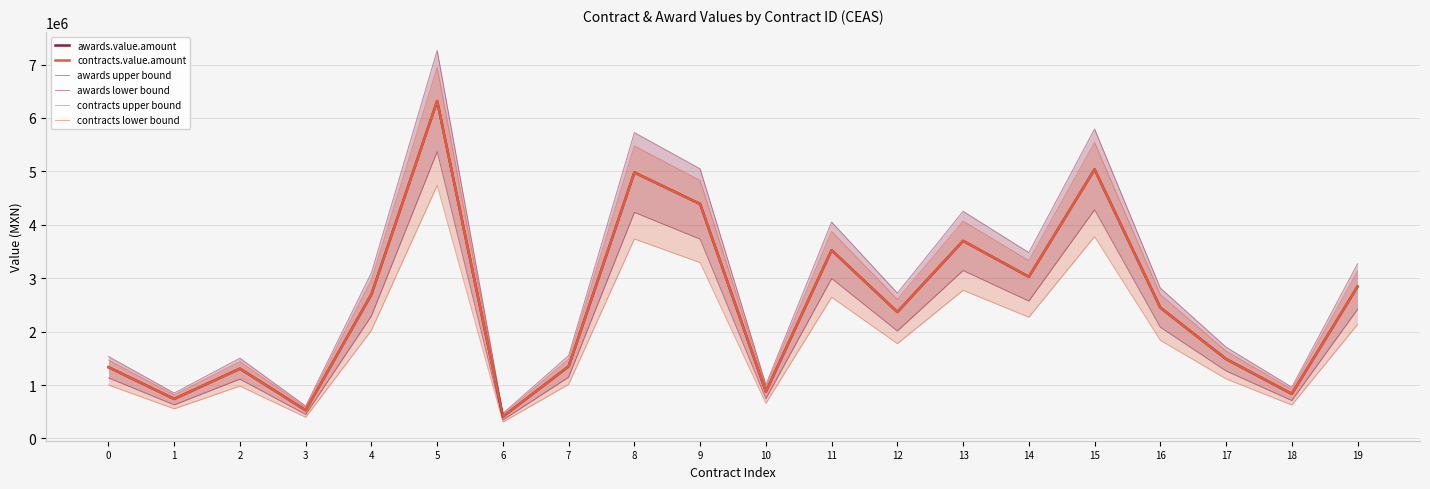

Reading left to right, extract all data points from this chart.

awards.value.amount: 1334403.6	740123.2	1307238.6	528390.9	2698159.4	6316086.0	408343.7	1350175.7	4978947.1	4389213.2	875389.2	3523914.7	2367012.2	3698415.5	3026327.7	5037052.6	2449396.5	1487061.6	835231.3	2843572.3
contracts.value.amount: 1334403.6	740123.2	1307238.6	528390.9	2698159.4	6316086.0	408343.7	1350175.7	4978947.1	4389213.2	875389.2	3523914.7	2367012.2	3698415.5	3026327.7	5037052.6	2449396.5	1487061.6	835231.3	2843572.3
awards upper bound: 1534564.2	851141.6	1503324.4	607649.5	3102883.3	7263498.9	469595.3	1552702.0	5725789.1	5047595.2	1006697.6	4052501.9	2722064.1	4253177.8	3480276.8	5792610.5	2816806.0	1710120.9	960516.0	3270108.1
awards lower bound: 1134243.1	629104.7	1111152.8	449132.3	2293435.5	5368673.1	347092.2	1147649.3	4232105.0	3730831.2	744080.8	2995327.5	2011960.4	3143653.1	2572378.5	4281494.7	2081987.0	1264002.4	709946.6	2417036.4
contracts upper bound: 1467844.0	814135.5	1437962.5	581230.0	2967975.3	6947694.6	449178.1	1485193.2	5476841.8	4828134.5	962928.2	3876306.2	2603713.5	4068257.0	3328960.4	5540757.8	2694336.1	1635767.8	918754.5	3127929.5
contracts lower bound: 1000802.7	555092.4	980429.0	396293.2	2023619.5	4737064.5	306257.8	1012631.7	3734210.3	3291909.9	656541.9	2642936.0	1775259.2	2773811.6	2269745.8	3777789.4	1837047.4	1115296.2	626423.5	2132679.2